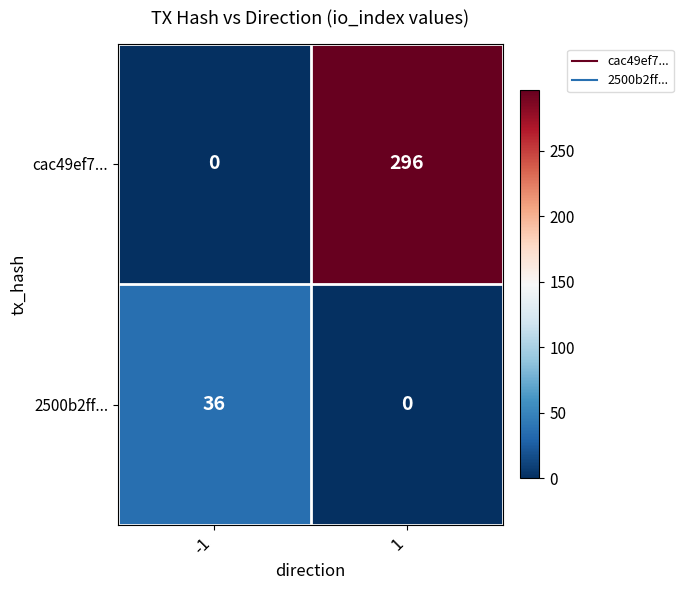

How many series are shown in this chart?

2